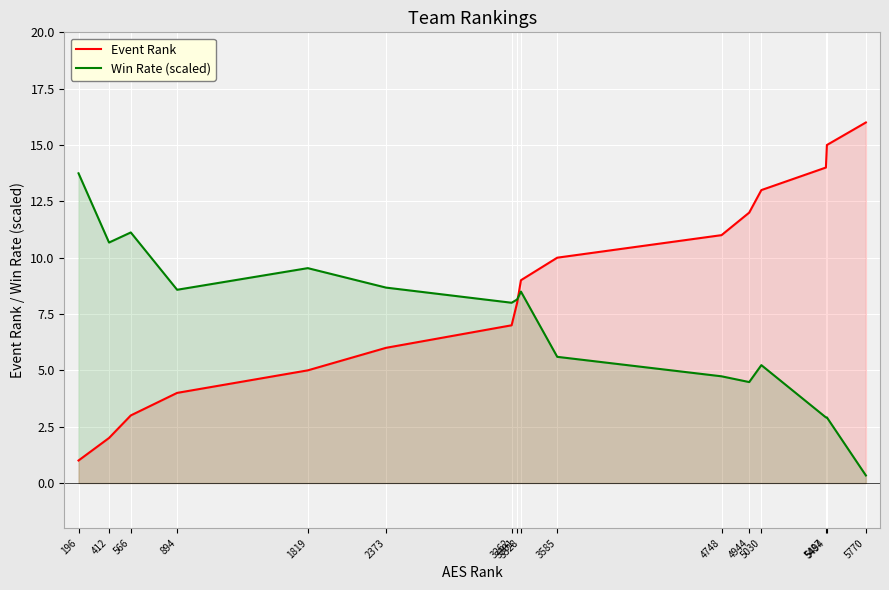

Read the Event Rank value at 566.

3.0